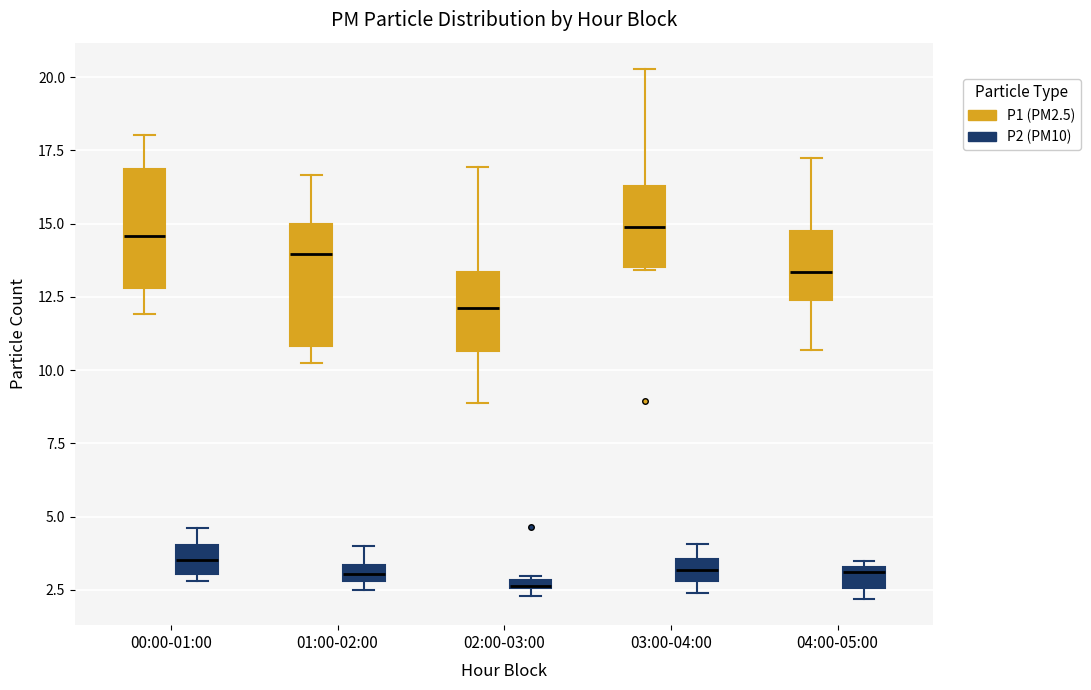

Where does the median line of the box for 04:00-05:00 (P1 (PM2.5)) sit on the y-axis? The values are not printed on the chart, so give them approximately, as read against the axis.

13.5